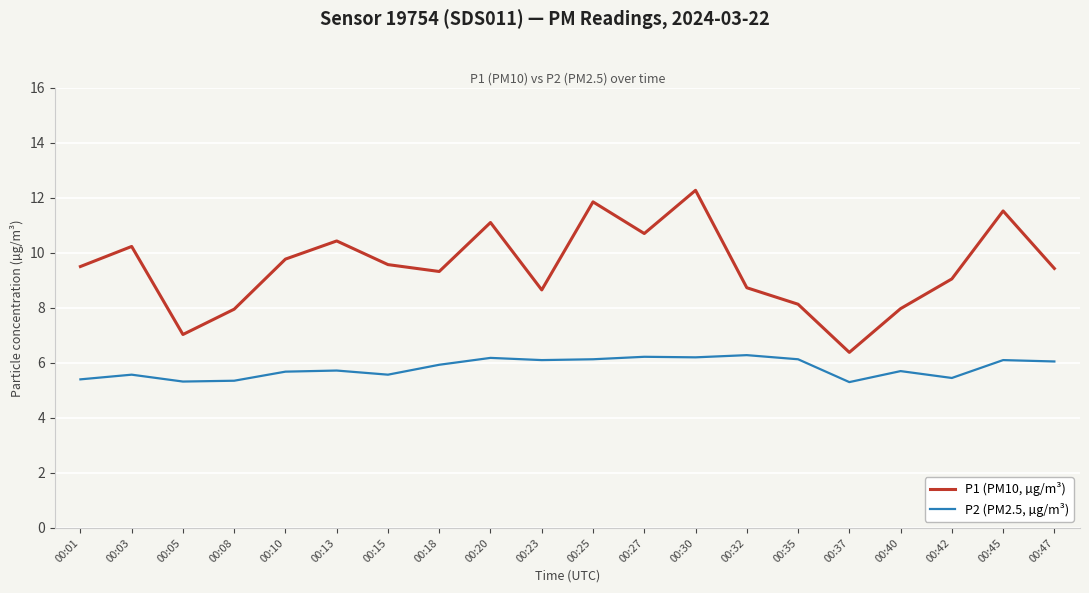

True or false: P2 (PM2.5, µg/m³) has a value of 5.7 at 00:10.

True